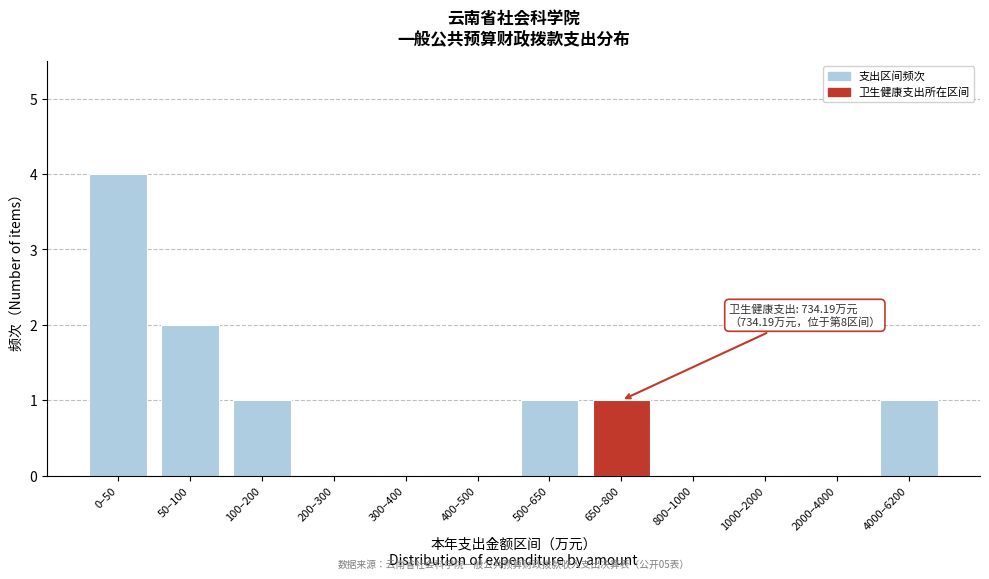

Reading left to right, list all the values displayed in this chart.

0–50=4	50–100=2	100–200=1	200–300=0	300–400=0	400–500=0	500–650=1	650–800=1	800–1000=0	1000–2000=0	2000–4000=0	4000–6200=1